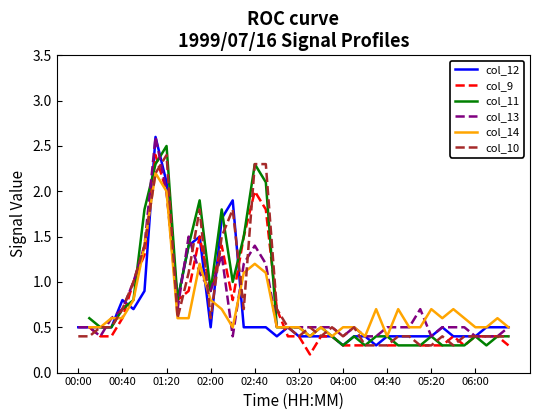

True or false: col_10 has a value of 0.5 at 23.

True